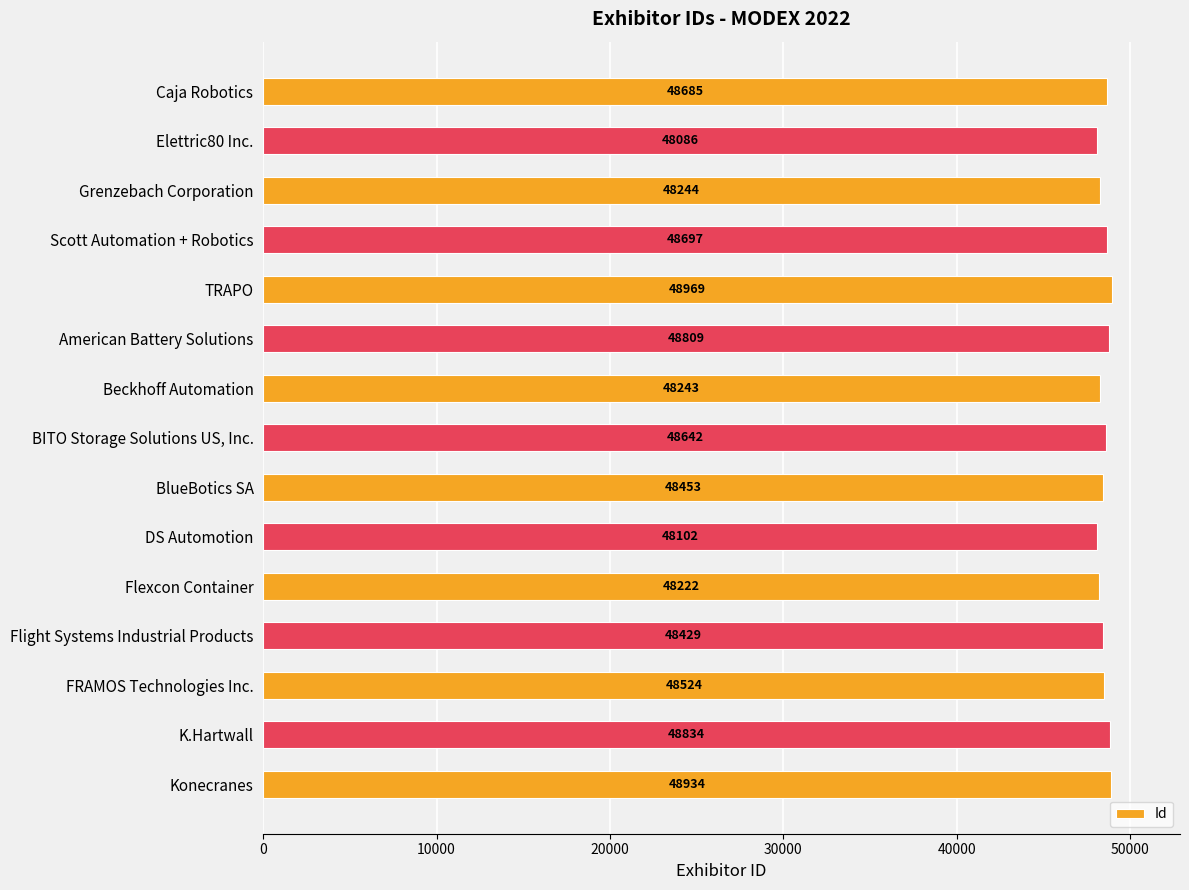

Which category has the lowest value across all series?

Elettric80 Inc.